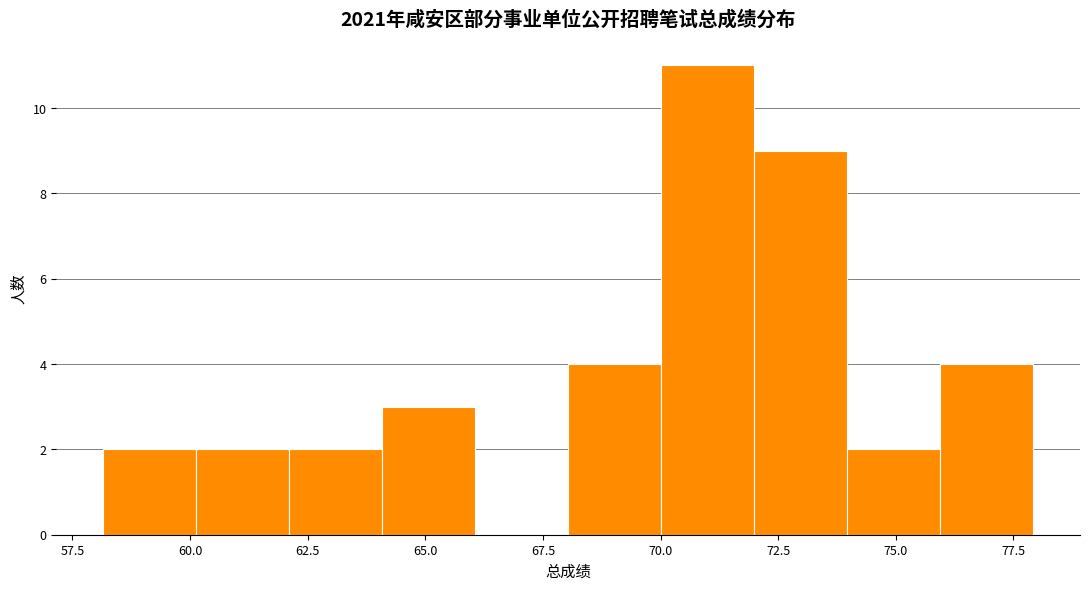

Read against the x-axis, roughly where is the centre of the tallest bar?

71.0